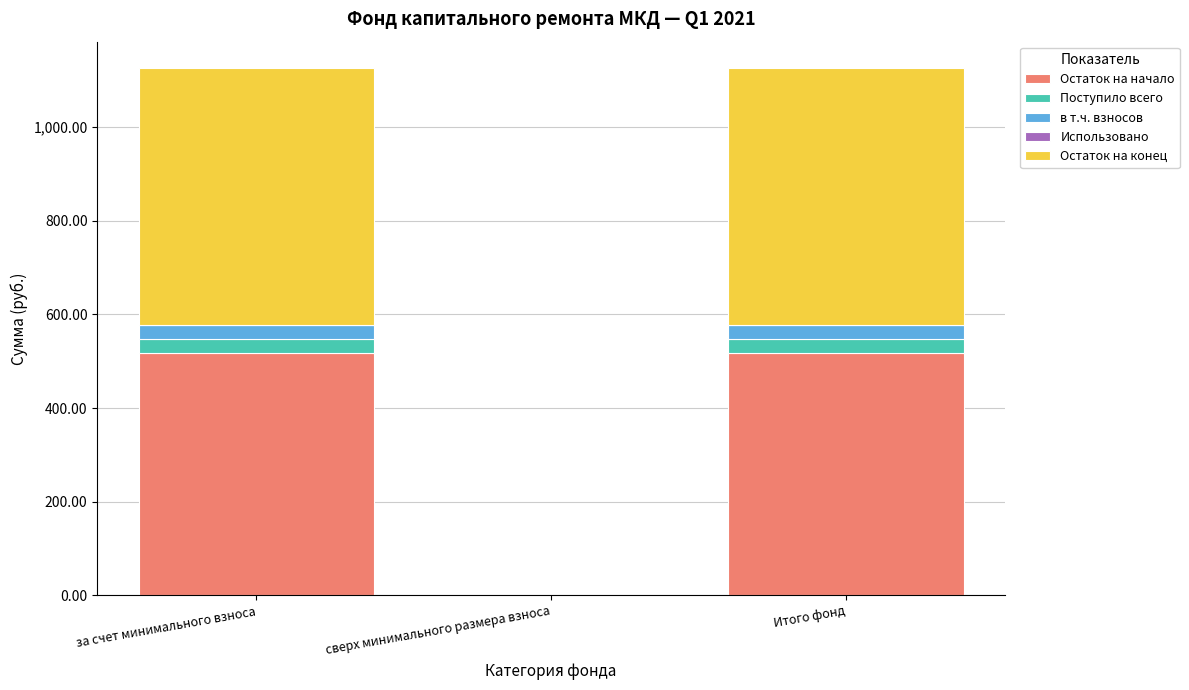

How many distinct data groups are displayed?

4